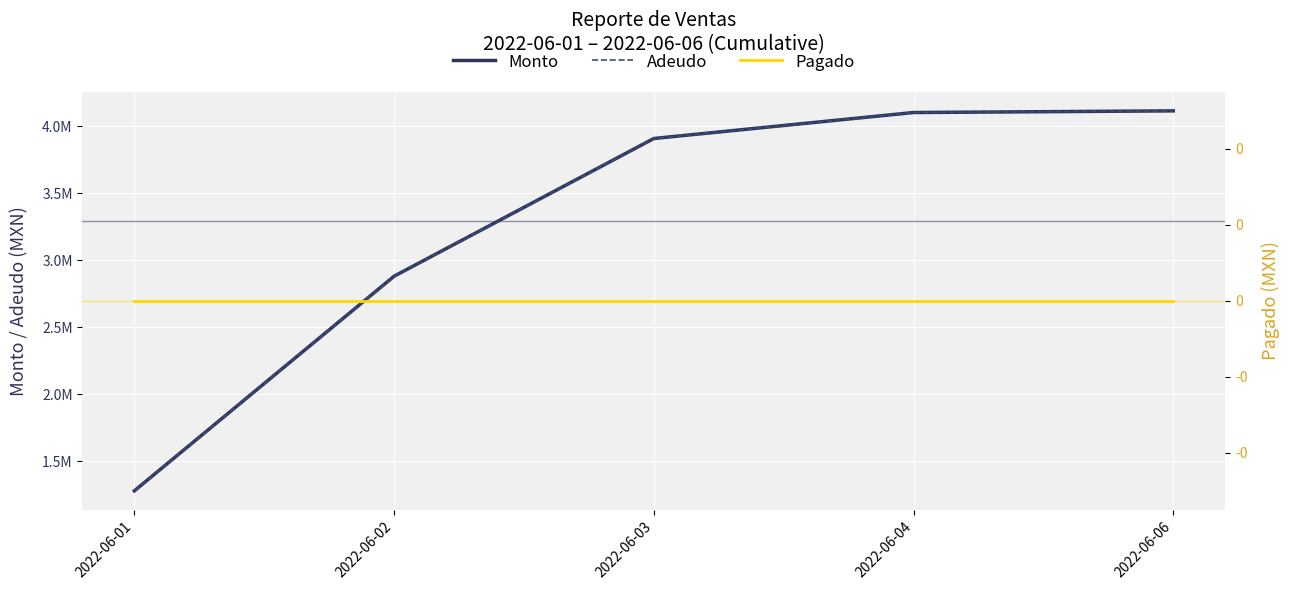

At which category is the sum across all series the highest?

2022-06-06